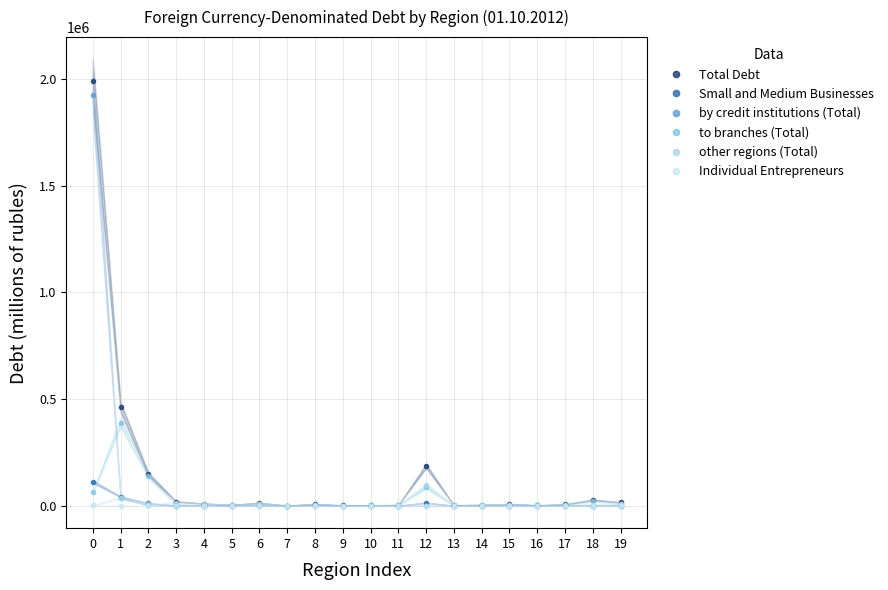

Reading left to right, list all the values displayed in this chart.

Total Debt: 1991973	462566	148101	20117	10659	4885	13778	1259	8593	2248	2772	3988	186344	3098	4551	8737	2632	7290	28121	16487
Small and Medium Businesses: 113351	42225	12288	553	797	770	2695	180	3912	1042	22	718	14406	235	485	160	0	818	1147	948
by credit institutions (Total): 1924784	34598	3431	725	0	0	0	103	2	185	181	0	139	0	24	114	0	0	186	31
to branches (Total): 64768	390052	138321	6307	343	3163	6841	930	4216	638	2144	381	86452	346	414	5314	1753	4801	21926	9373
other regions (Total): 2421	37916	6349	13085	10316	1722	6937	226	4375	1425	447	3607	99753	2752	4113	3309	879	2489	6009	7083
Individual Entrepreneurs: 2577	491	243	38	385	52	3	16	2	0	0	8	333	0	7	54	0	0	18	30